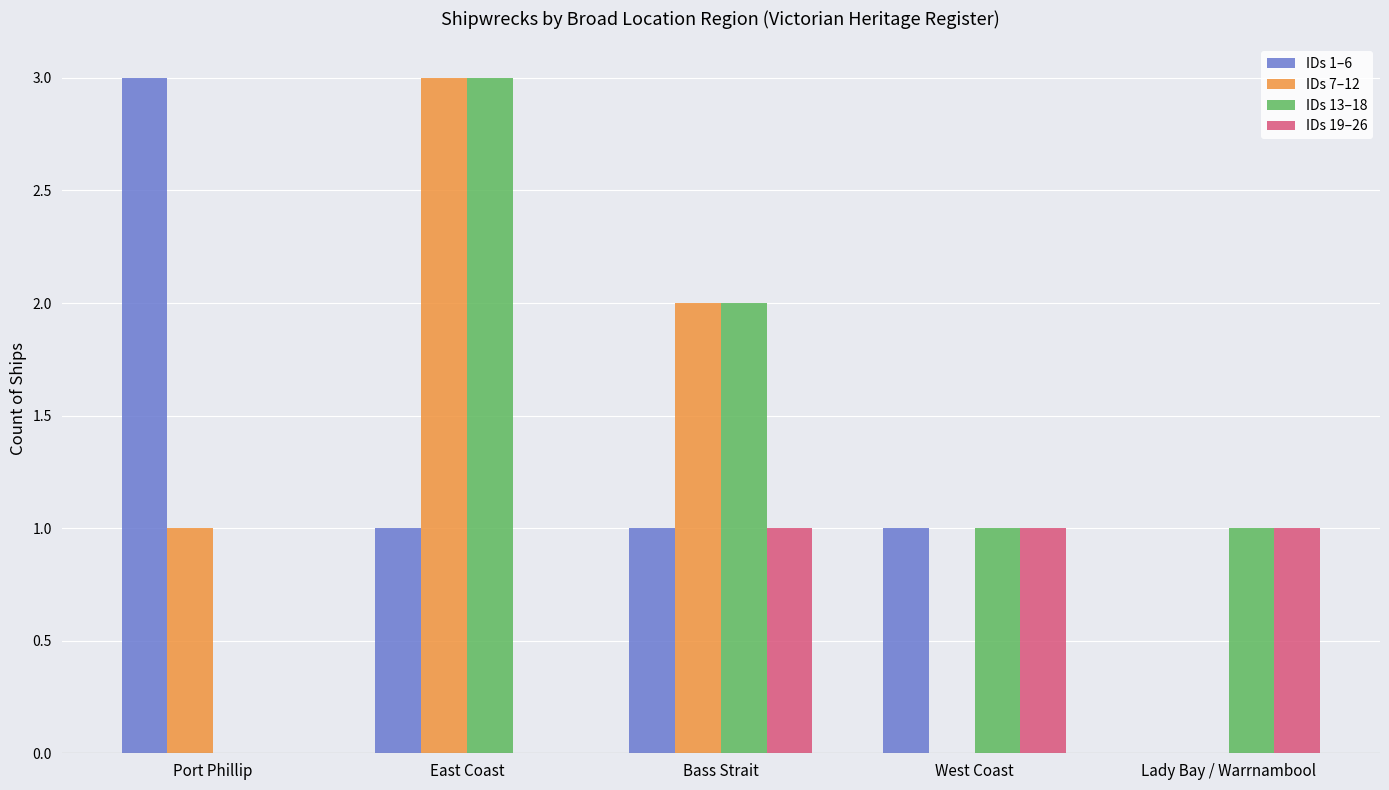

How many groups of bars are there?

5